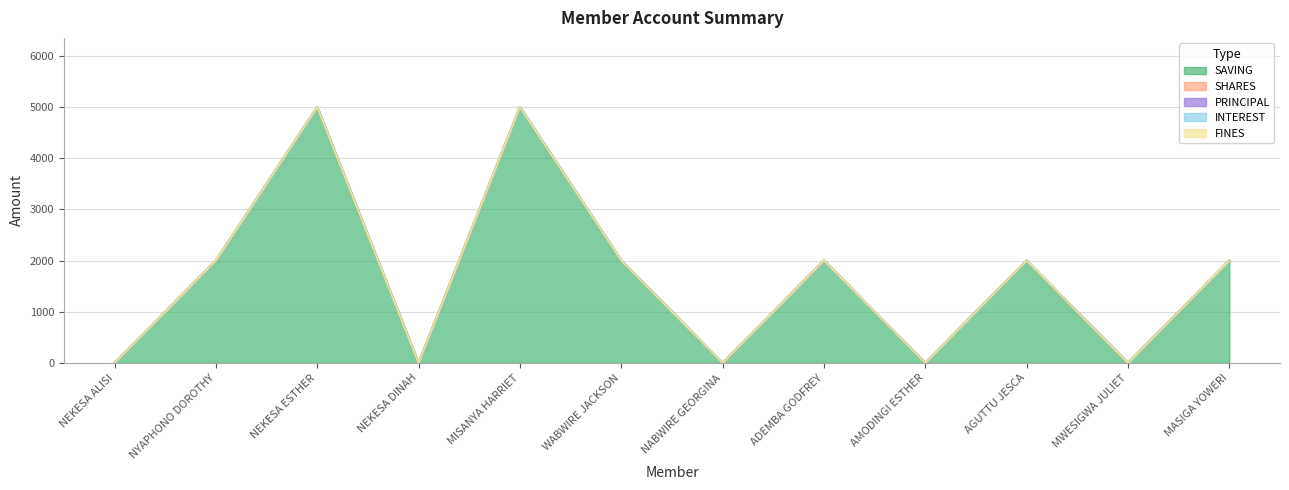

True or false: SAVING has a value of 2000 at ADEMBA GODFREY.

True